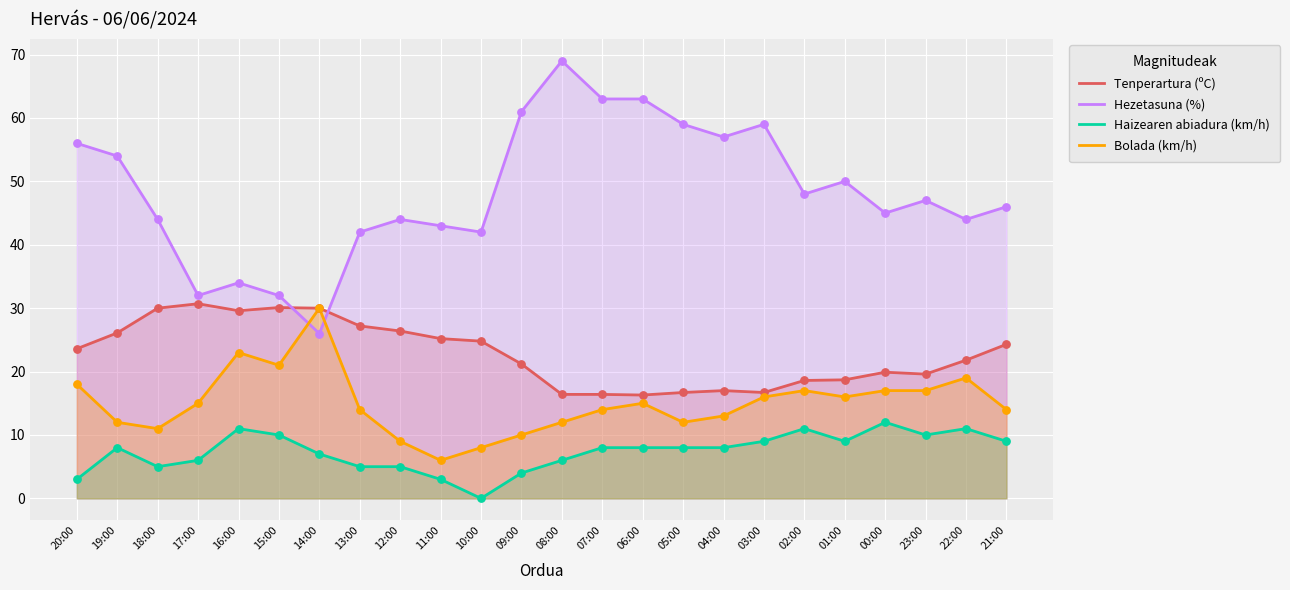

At which category is the sum across all series the highest?

08:00